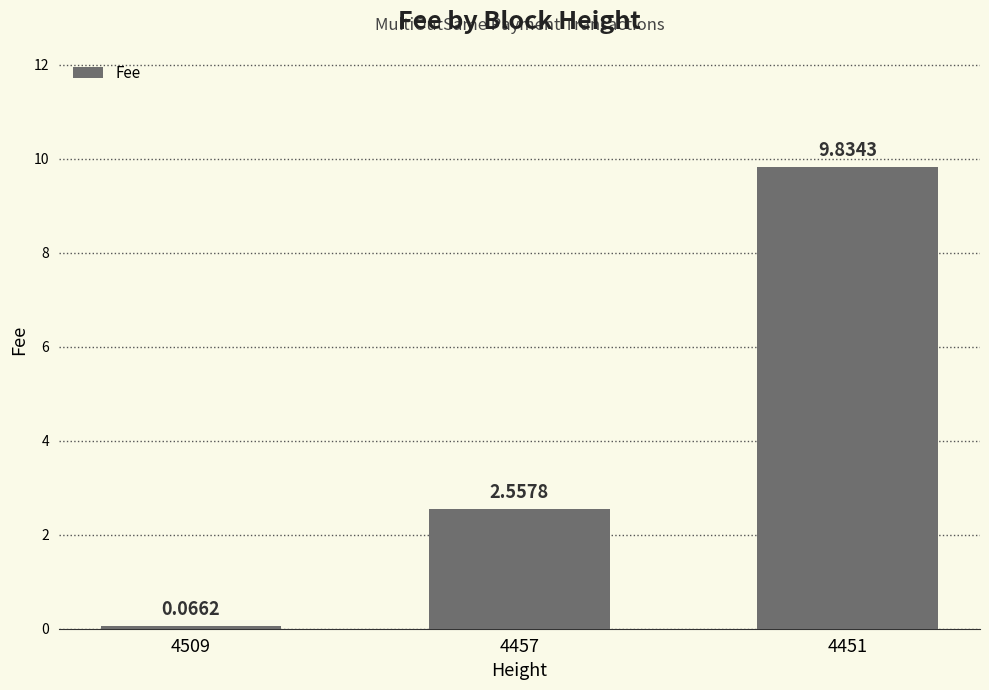

What is the difference between the second highest and minimum values?

2.5